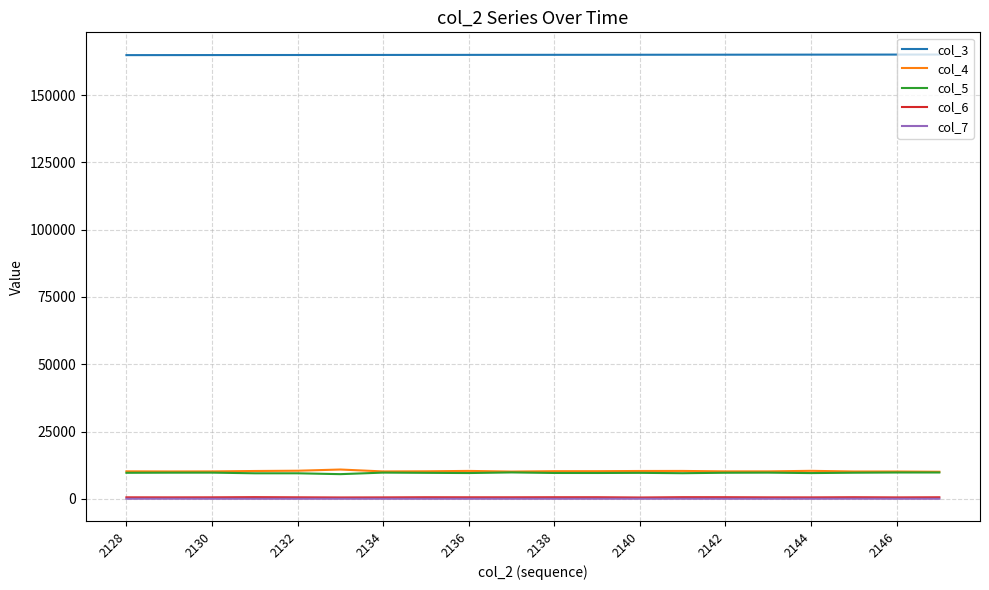

True or false: col_4 and col_6 intersect in this chart.

False